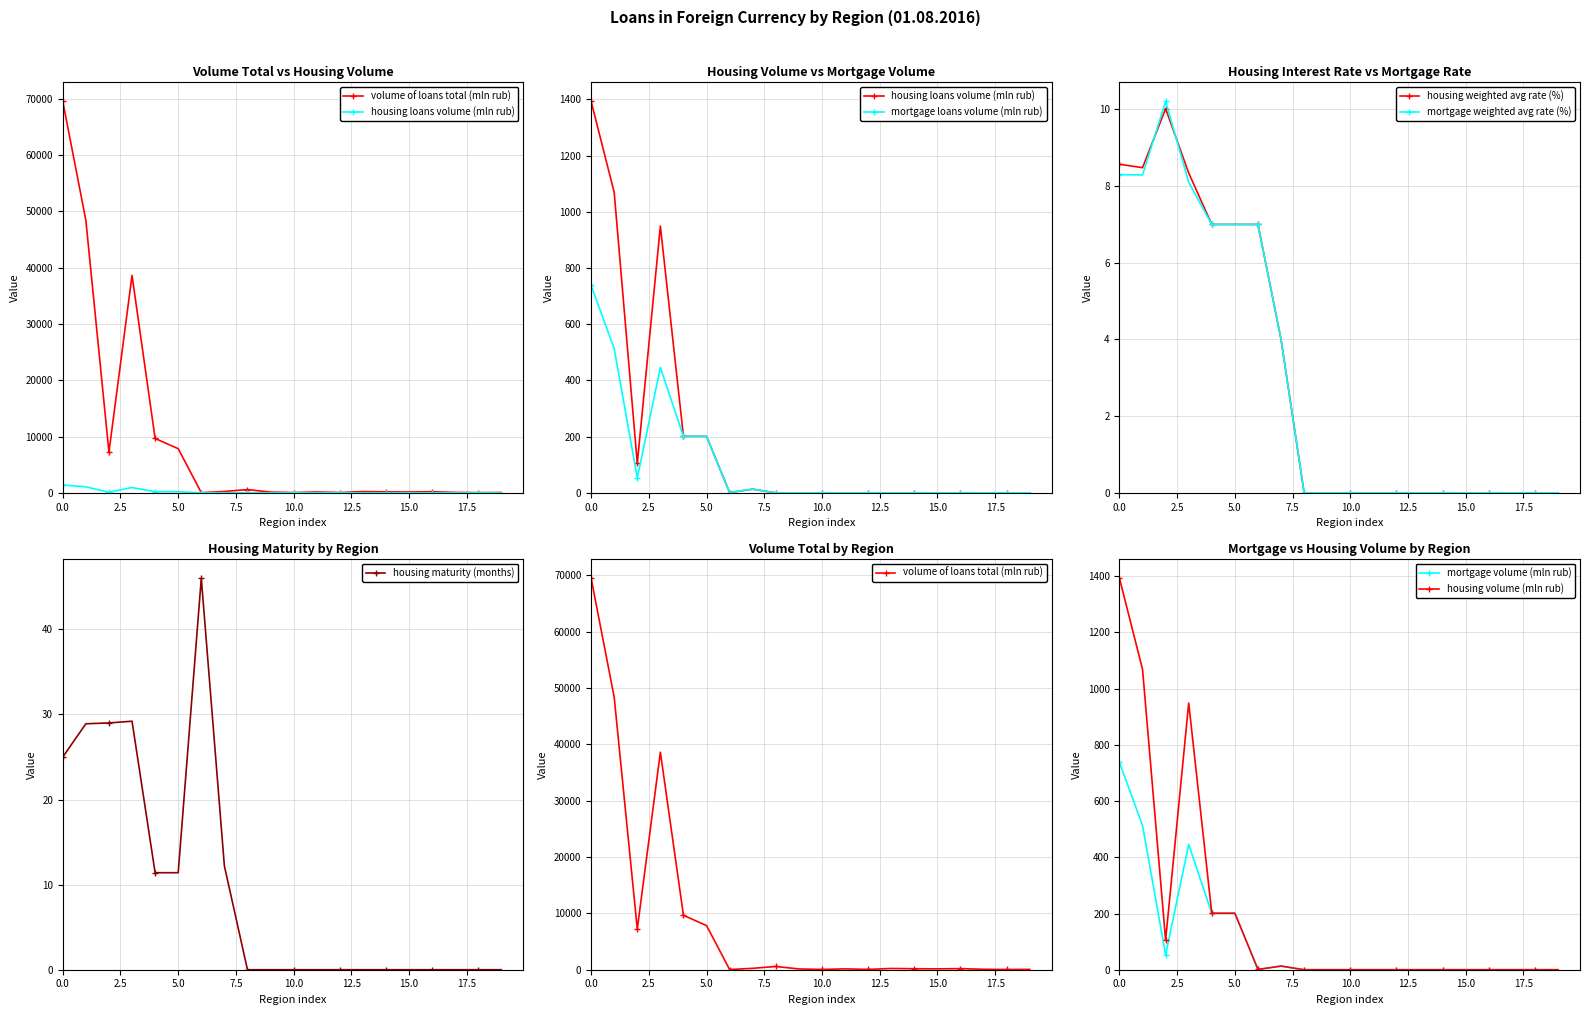

Reading left to right, what are all the values shown in this chart?

volume_total: 69513.0	48392.0	7229.0	38621.0	9656.0	7841.0	30.0	248.0	577.0	137.0	49.0	150.0	56.0	222.0	175.0	152.0	197.0	77.0	40.0	60.0
housing_volume: 1393.0	1069.0	105.0	949.0	201.0	201.0	1.0	13.0	0.0	0.0	0.0	0.0	0.0	0.0	0.0	0.0	0.0	0.0	0.0	0.0
mortgage_volume: 738.0	513.0	53.0	446.0	201.0	201.0	1.0	13.0	0.0	0.0	0.0	0.0	0.0	0.0	0.0	0.0	0.0	0.0	0.0	0.0
housing_rate: 8.6	8.5	10.0	8.3	7.0	7.0	7.0	4.0	0.0	0.0	0.0	0.0	0.0	0.0	0.0	0.0	0.0	0.0	0.0	0.0
mortgage_rate: 8.3	8.3	10.2	8.1	7.0	7.0	7.0	4.0	0.0	0.0	0.0	0.0	0.0	0.0	0.0	0.0	0.0	0.0	0.0	0.0
housing_maturity: 25.0	28.9	29.0	29.2	11.4	11.4	46.0	12.2	0.0	0.0	0.0	0.0	0.0	0.0	0.0	0.0	0.0	0.0	0.0	0.0